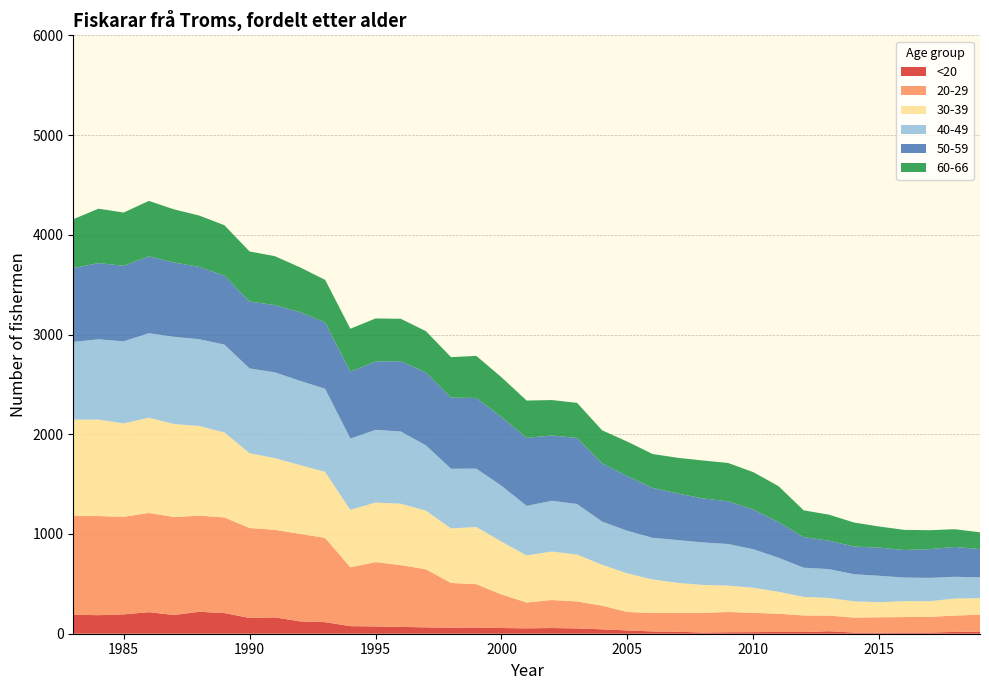

Reading left to right, transcribe all the data shown in this chart.

<20: 190	186	194	216	188	220	207	158	164	124	116	76	73	68	64	60	62	57	54	57	53	44	33	23	20	12	15	16	18	17	25	12	11	12	12	18	20
20-29: 990	994	978	995	982	964	959	902	878	877	845	590	645	620	582	449	435	337	259	281	271	237	185	185	189	197	203	193	183	166	157	150	154	155	157	164	171
30-39: 967	967	937	955	933	899	852	750	719	690	662	576	597	616	588	547	573	530	472	486	470	410	387	336	301	280	265	252	220	186	177	163	151	160	157	171	166
40-49: 779	805	823	847	874	870	881	850	860	845	833	715	729	724	655	598	586	560	497	509	507	433	427	418	429	426	417	386	341	293	289	271	265	236	234	218	208
50-59: 740	765	757	771	745	725	691	671	674	689	665	671	685	705	731	713	708	690	682	655	662	584	548	500	467	442	427	398	358	307	285	278	282	276	288	299	284
60-66: 490	545	534	556	533	515	506	502	491	449	427	430	432	425	414	406	422	398	374	355	352	331	346	340	358	380	385	375	360	268	261	241	212	202	190	178	168